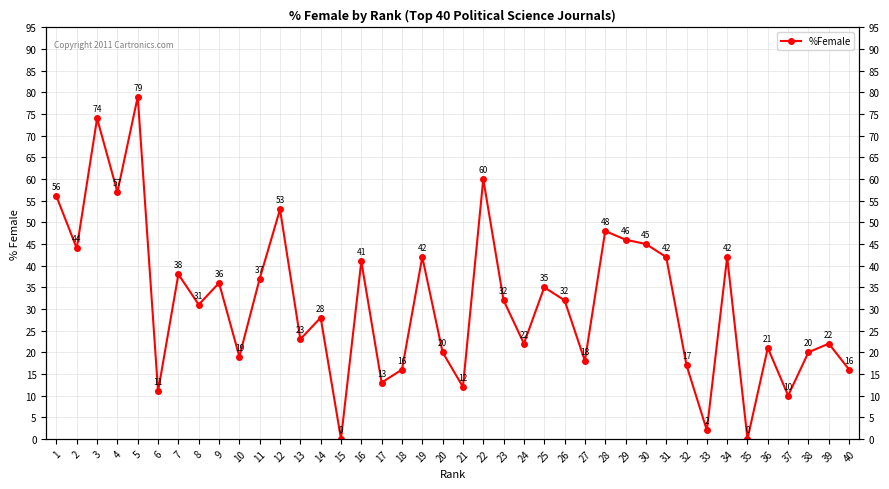

Count the number of categories in the chart.

40